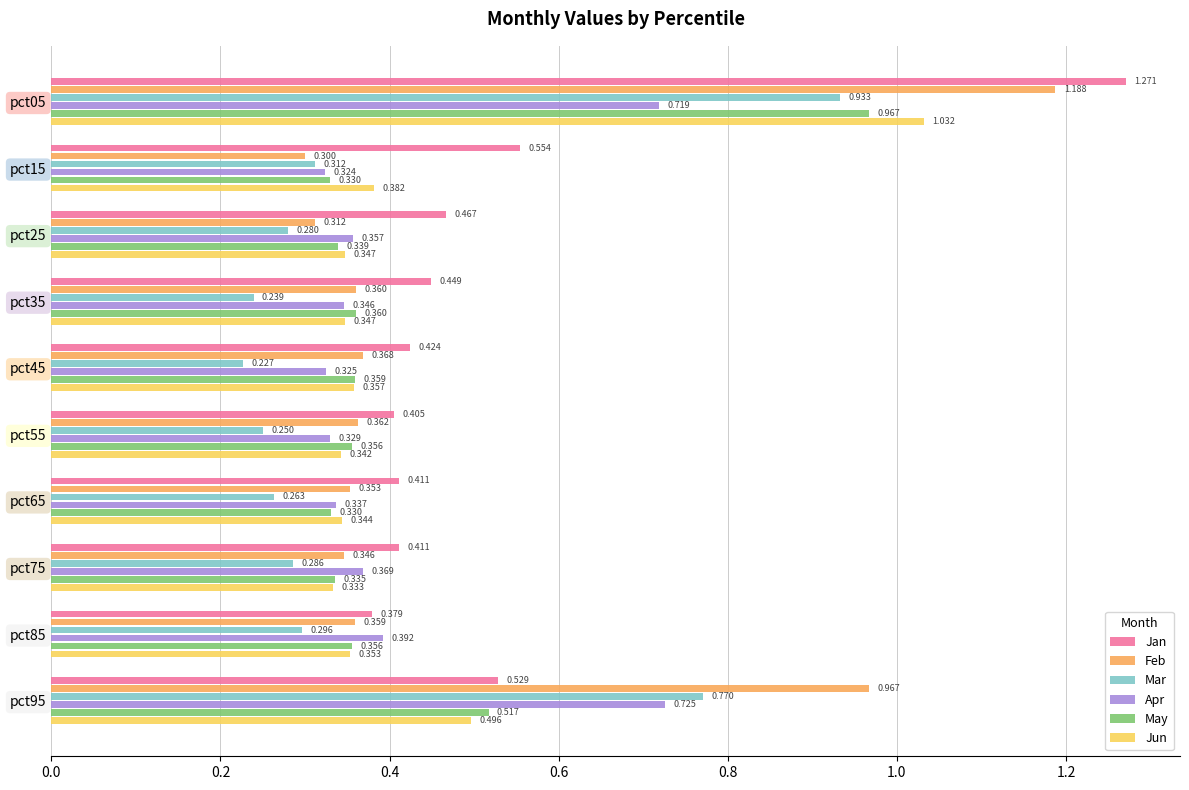

At pct75, list the series in order from largest to smallest.

Jan, Apr, Feb, May, Jun, Mar